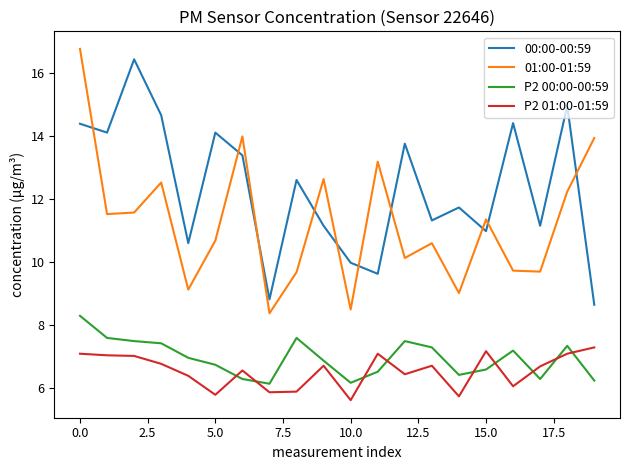

True or false: P2 00:00-00:59 and 01:00-01:59 intersect in this chart.

False